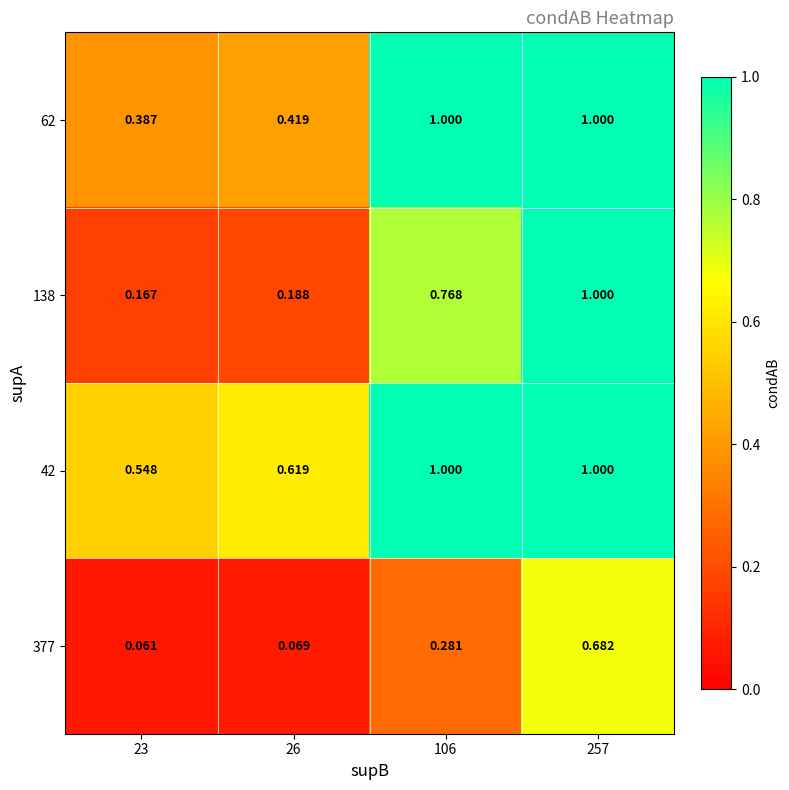

Is the value of 377 at 257 greater than the value of 62 at 26?

Yes